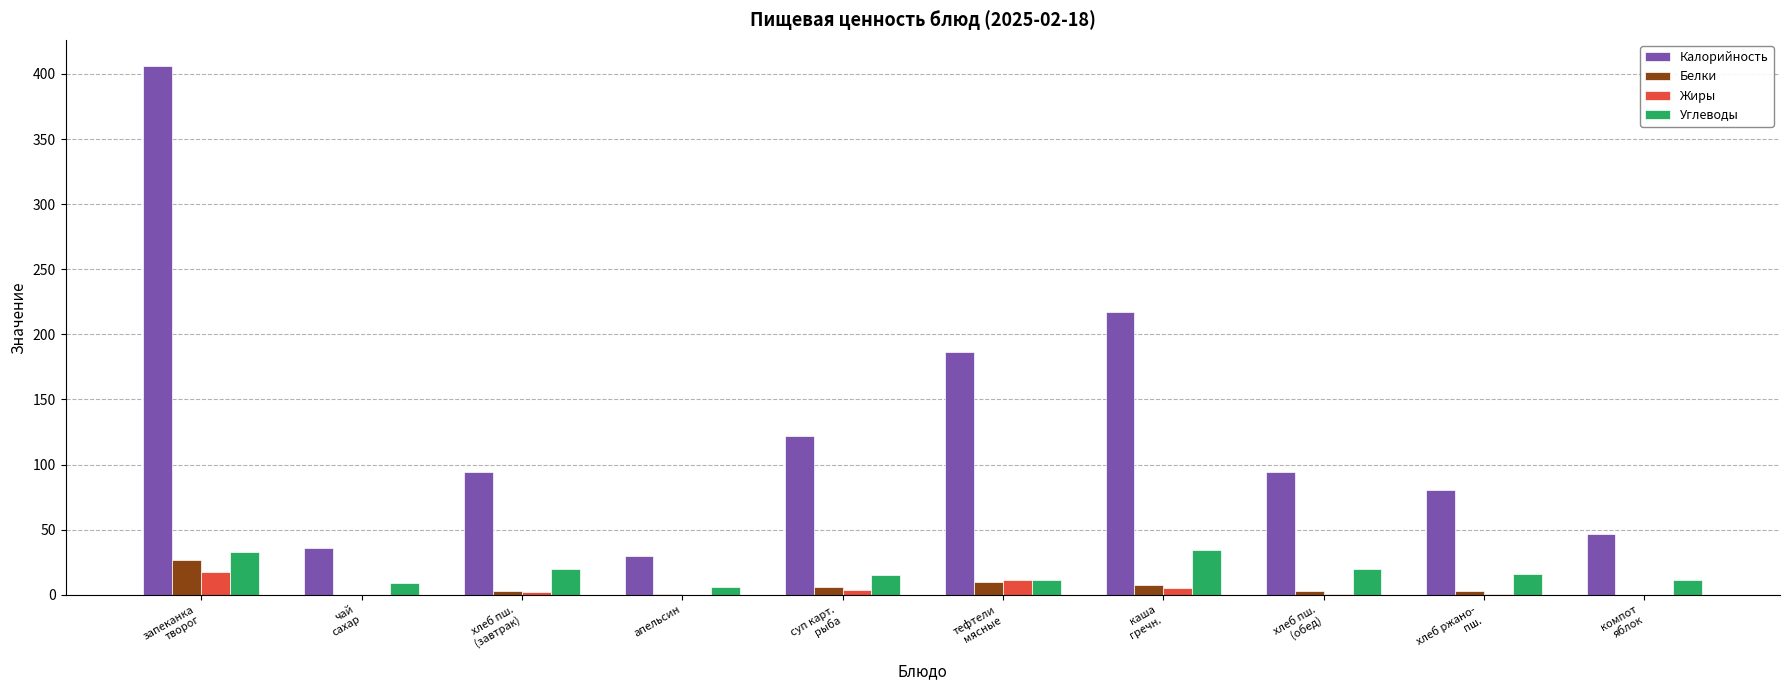

What is the sum of all Калорийность values?

1312.8